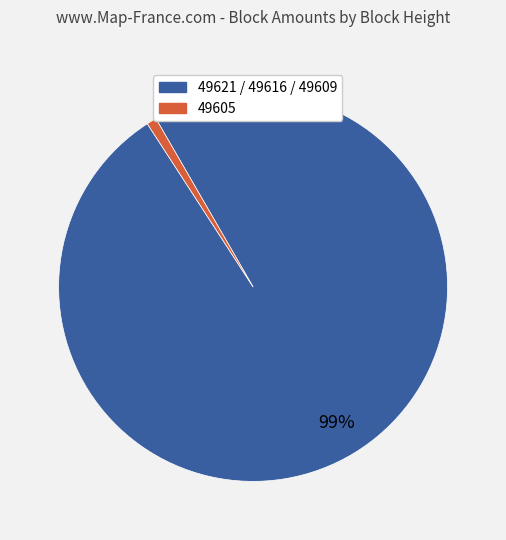

How many slices are in this pie chart?

2